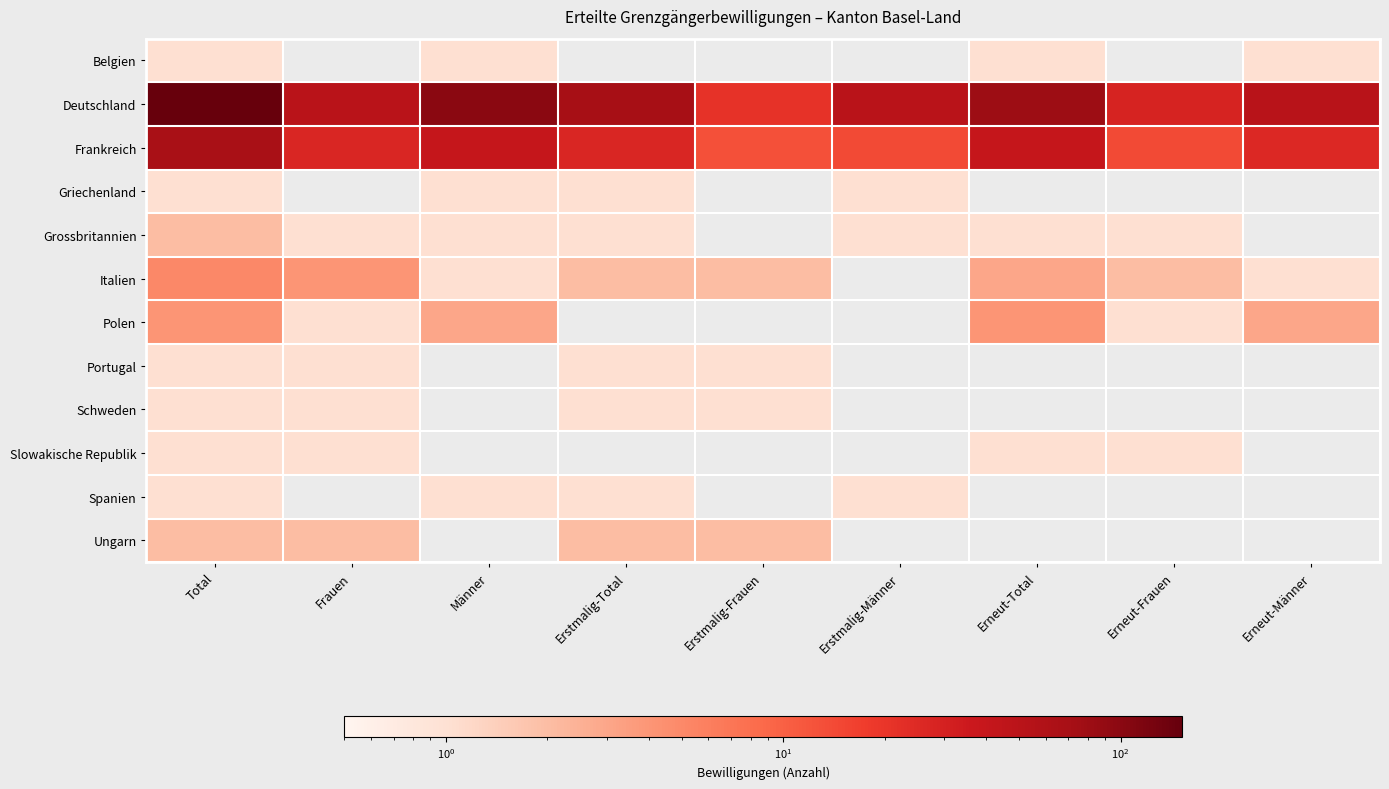

List the series in order of their peak value, lowest first.

Belgien, Griechenland, Portugal, Schweden, Slowakische Republik, Spanien, Grossbritannien, Ungarn, Polen, Italien, Frankreich, Deutschland